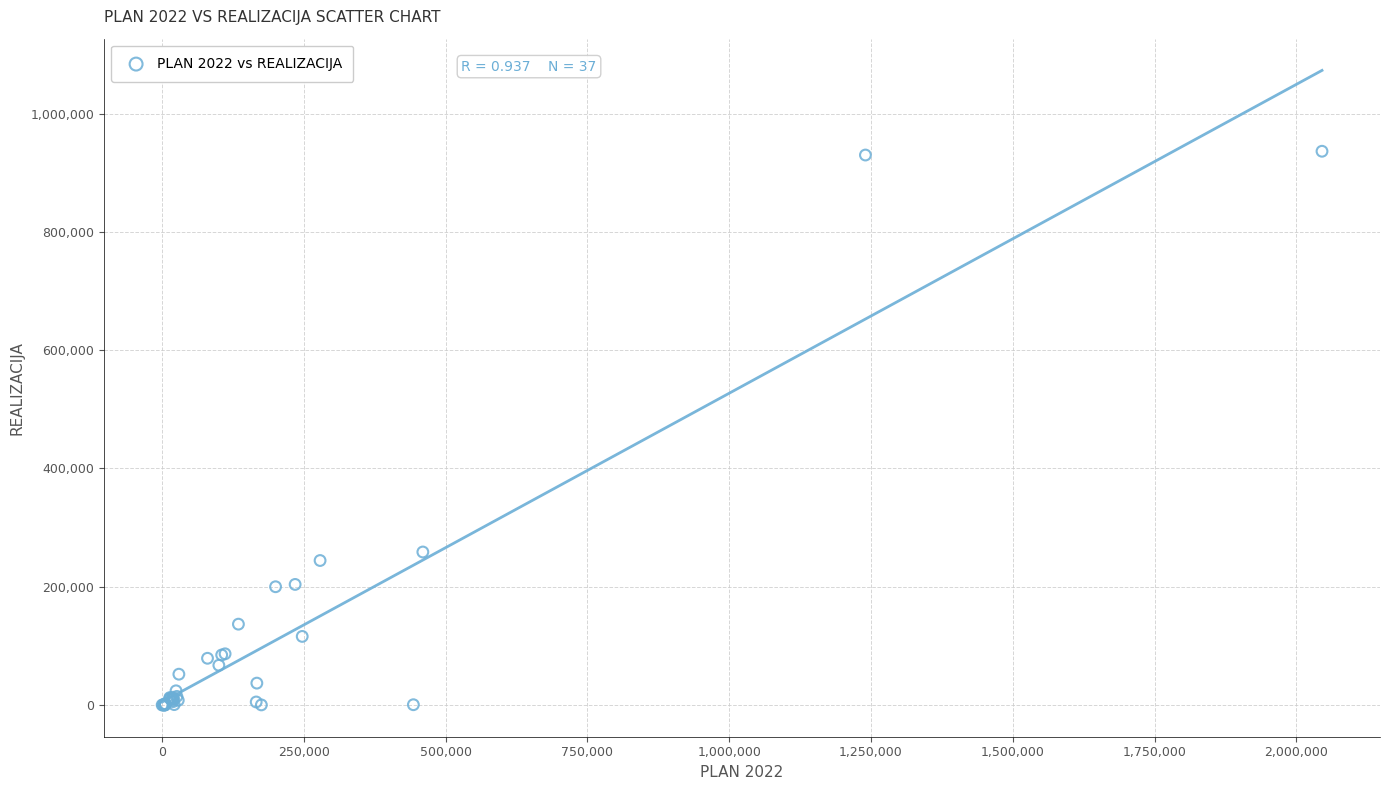

What Y value in the scatter plot is closest to 468241?

258744.4